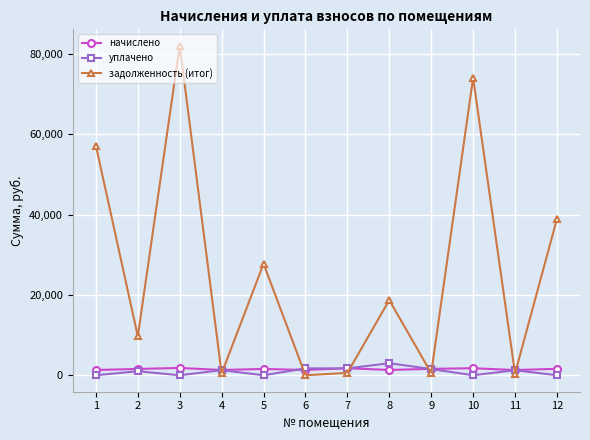

Which series ends up on top after the final intersection of начислено and задолженность (итог)?

задолженность (итог)